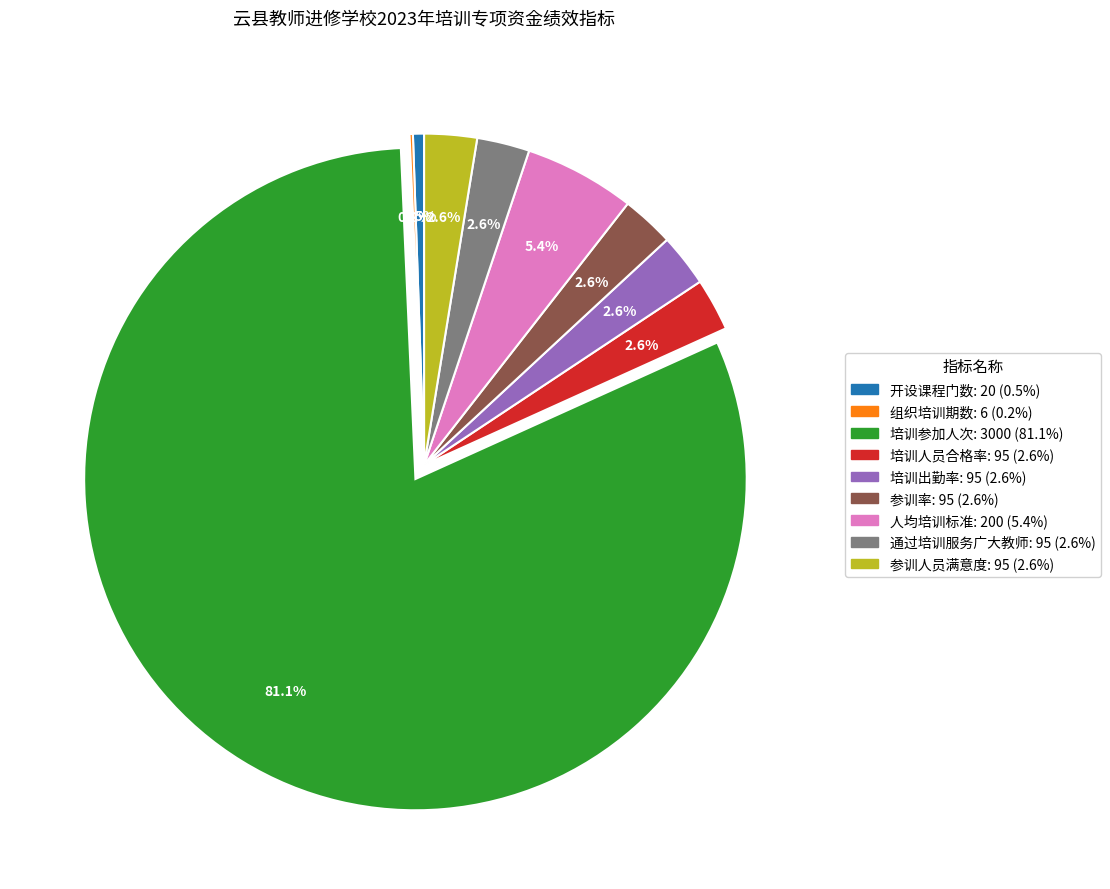

Between 参训率 and 开设课程门数, which is larger?

参训率